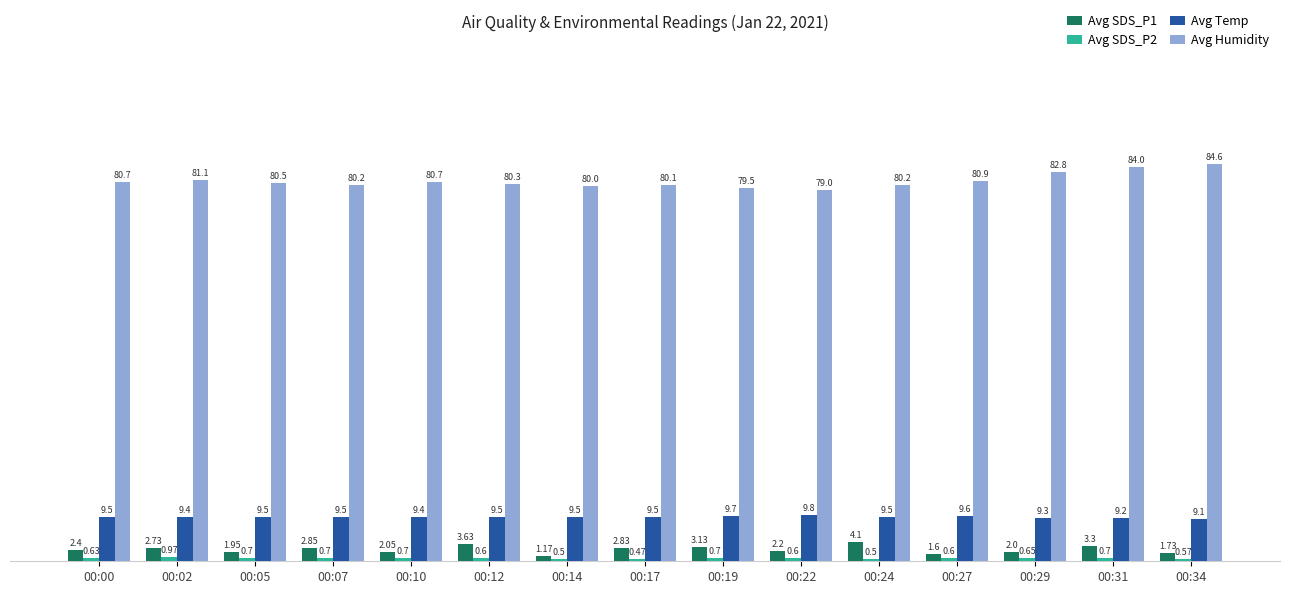

Which series has the largest total across all categories?

Avg Humidity